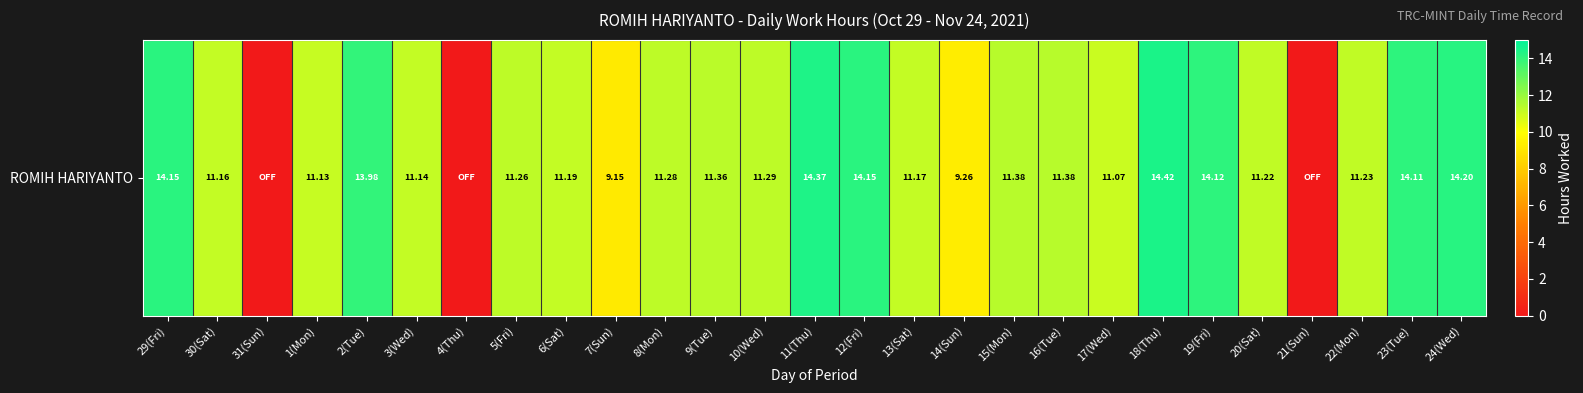

The chart shows a value of 19.6 at 19(Fri). True or false?

False